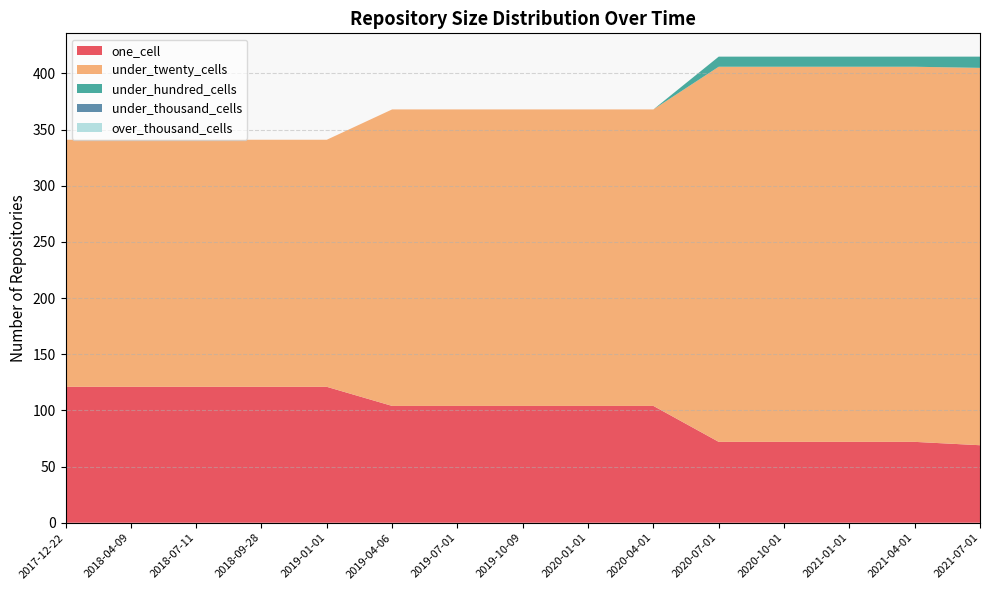

Reading left to right, transcribe all the data shown in this chart.

one_cell: 121	121	121	121	121	104	104	104	104	104	72	72	72	72	69
under_twenty_cells: 220	220	220	220	220	264	264	264	264	264	334	334	334	334	336
under_hundred_cells: 0	0	0	0	0	0	0	0	0	0	9	9	9	9	10
under_thousand_cells: 0	0	0	0	0	0	0	0	0	0	0	0	0	0	0
over_thousand_cells: 0	0	0	0	0	0	0	0	0	0	0	0	0	0	0